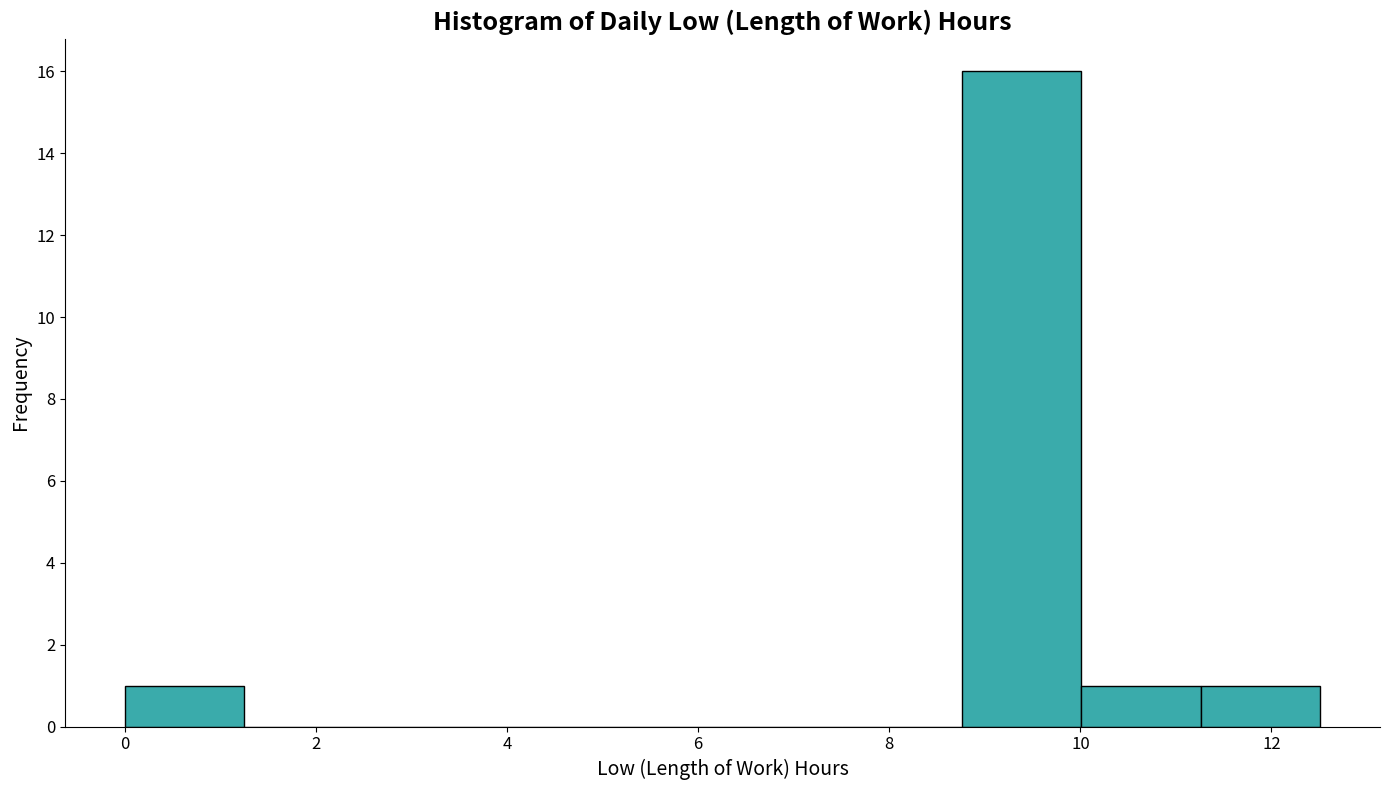

What is the height of the bar covering 10.0 to 11.2 on the x-axis? Neither the bar edges nor the heights are printed on the chart, so give them approximately, as read against the axes.

1